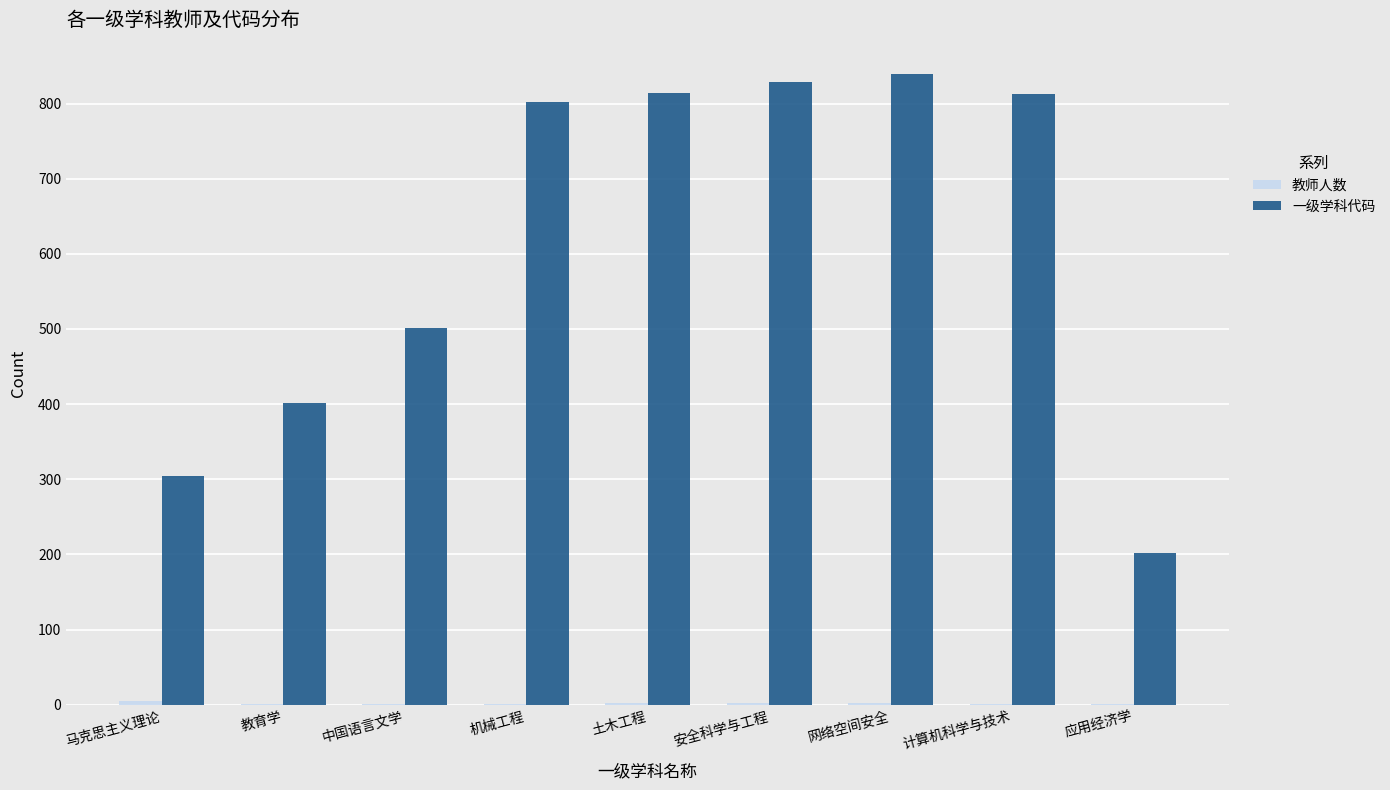

What is the greatest value displayed?

839